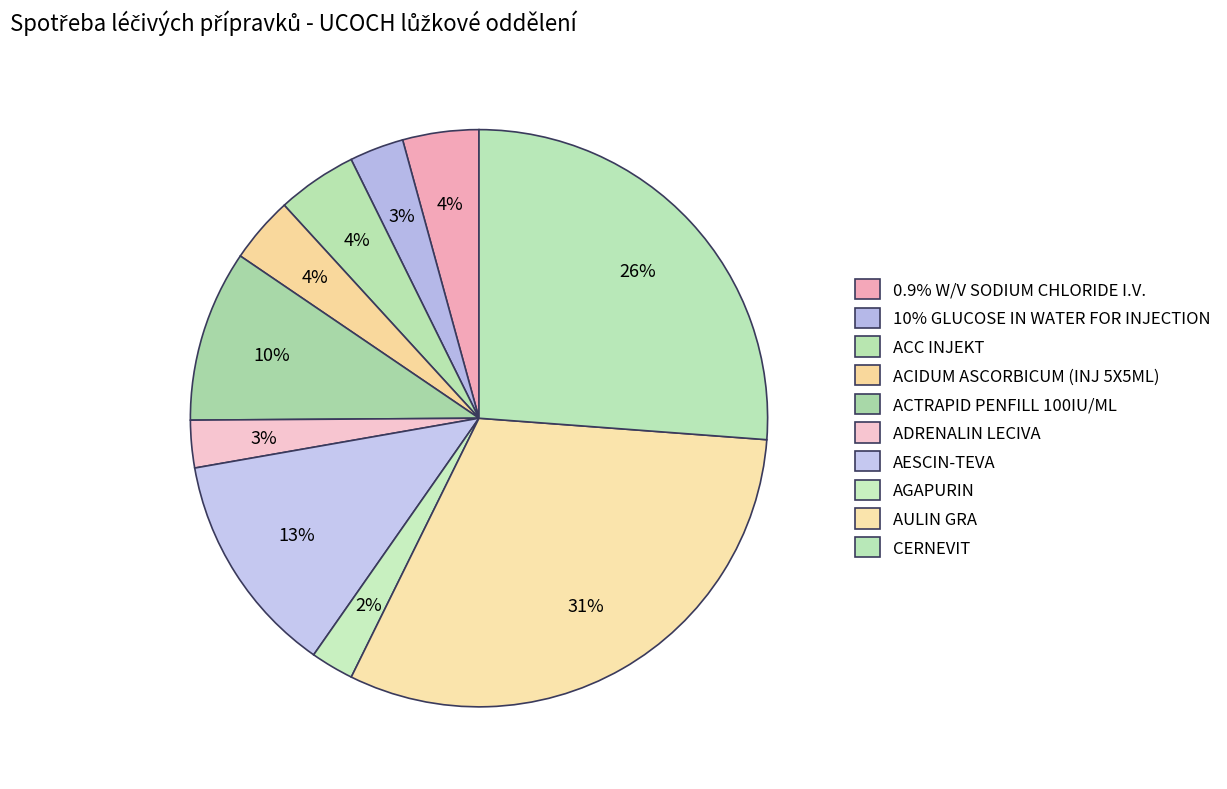

Count the number of slices in the pie.

10